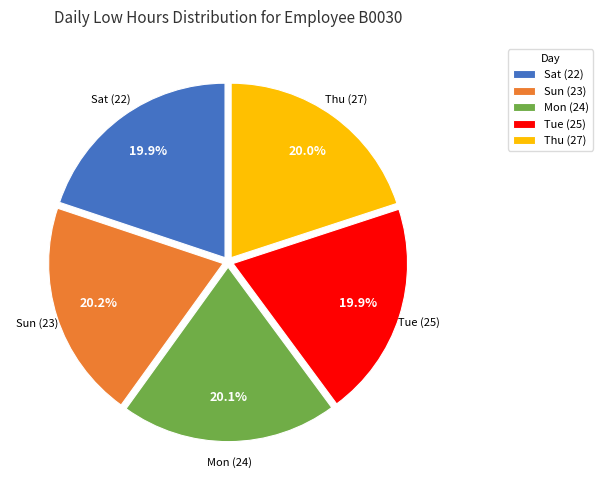

What is the ratio of the value at Thu (27) to the value at Sun (23)?

1.0